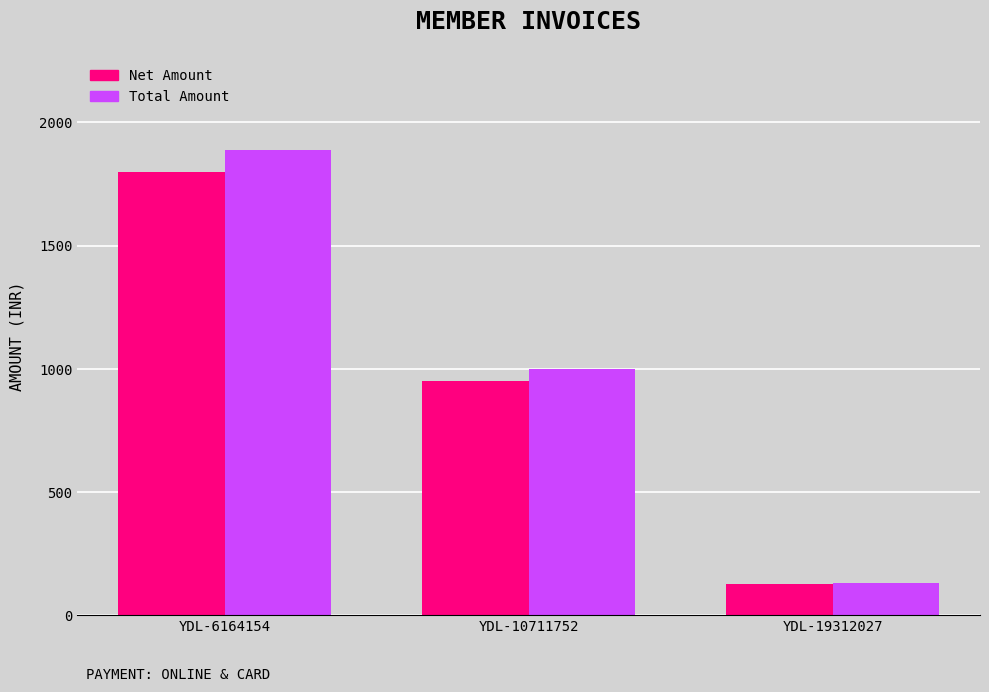

What is the approximate value of Total Amount at YDL-10711752?

997.5